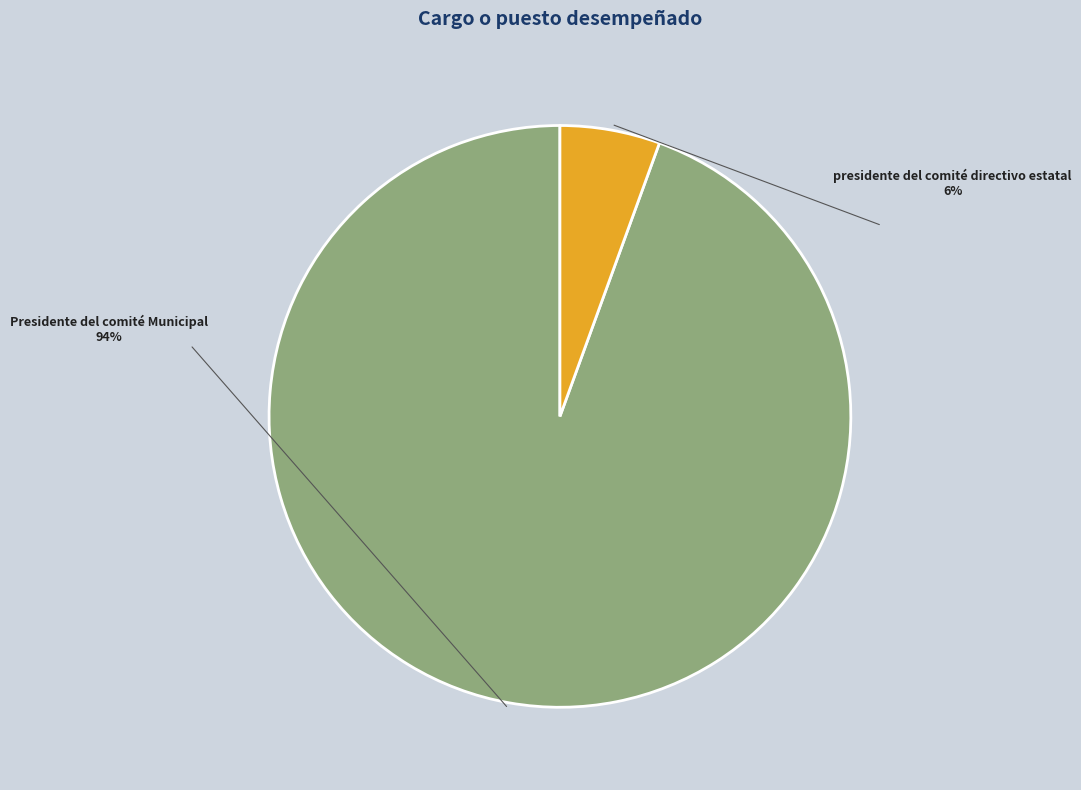

Do Presidente del comité Municipal and presidente del comité directivo estatal together represent more than half of the pie?

Yes